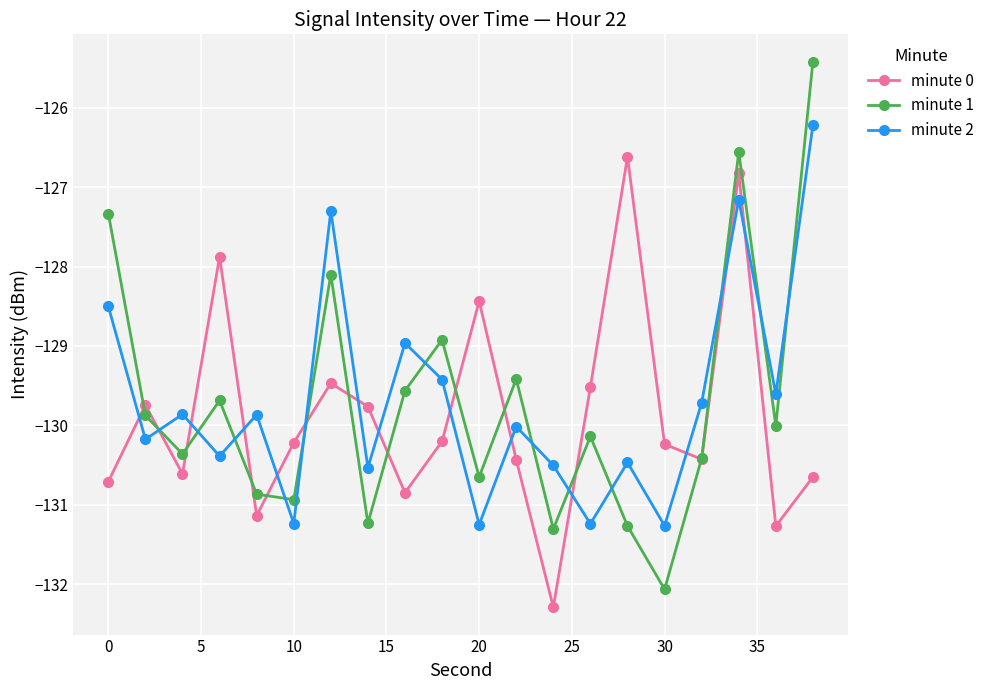

What is the smallest value displayed?

-132.3